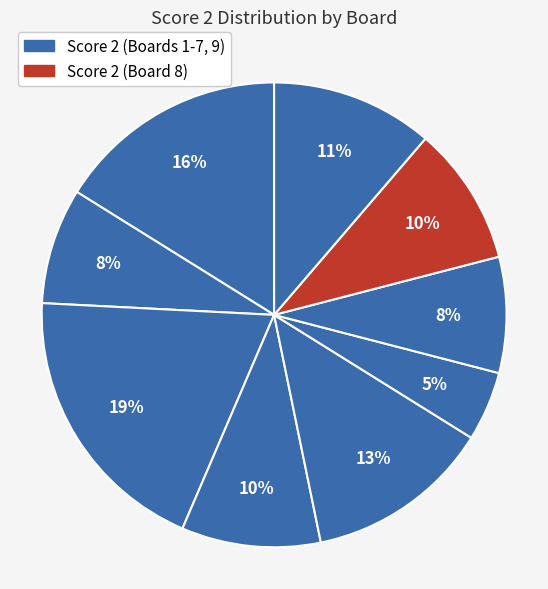

Rank the categories by value from lowest to highest.

6, 2, 7, 4, 8, 9, 5, 1, 3